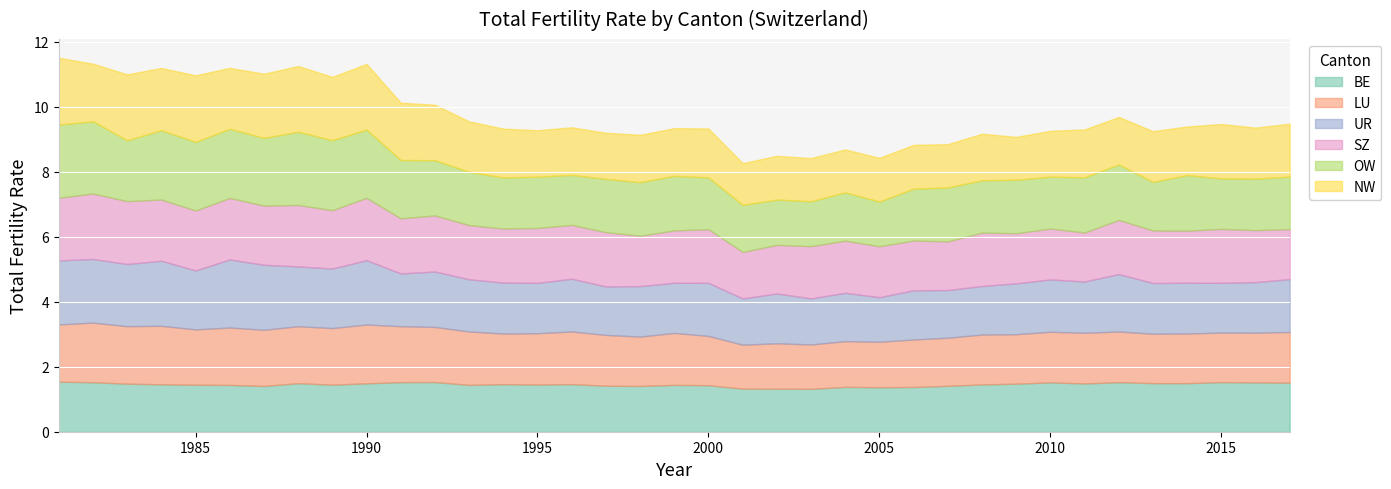

What is the minimum value for LU?

1.4